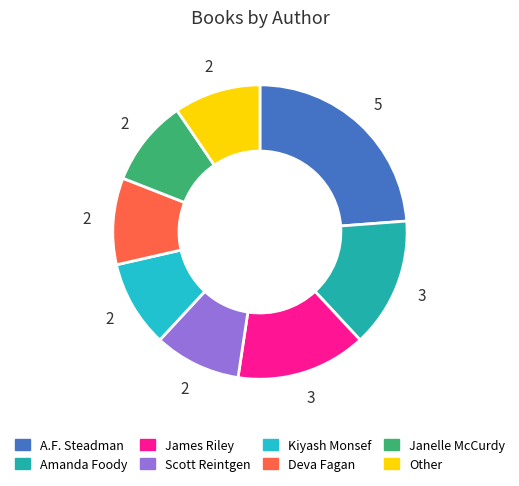

Which has a higher value, A.F. Steadman or Kiyash Monsef?

A.F. Steadman